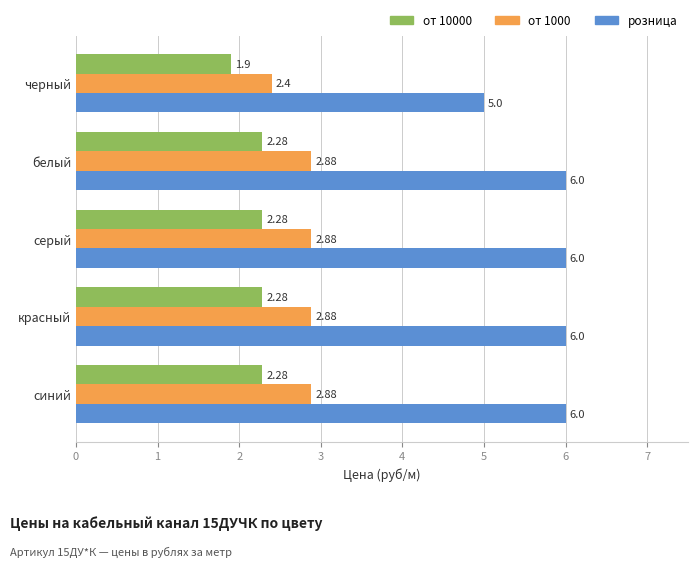

What is the sum of all розница values?

29.0